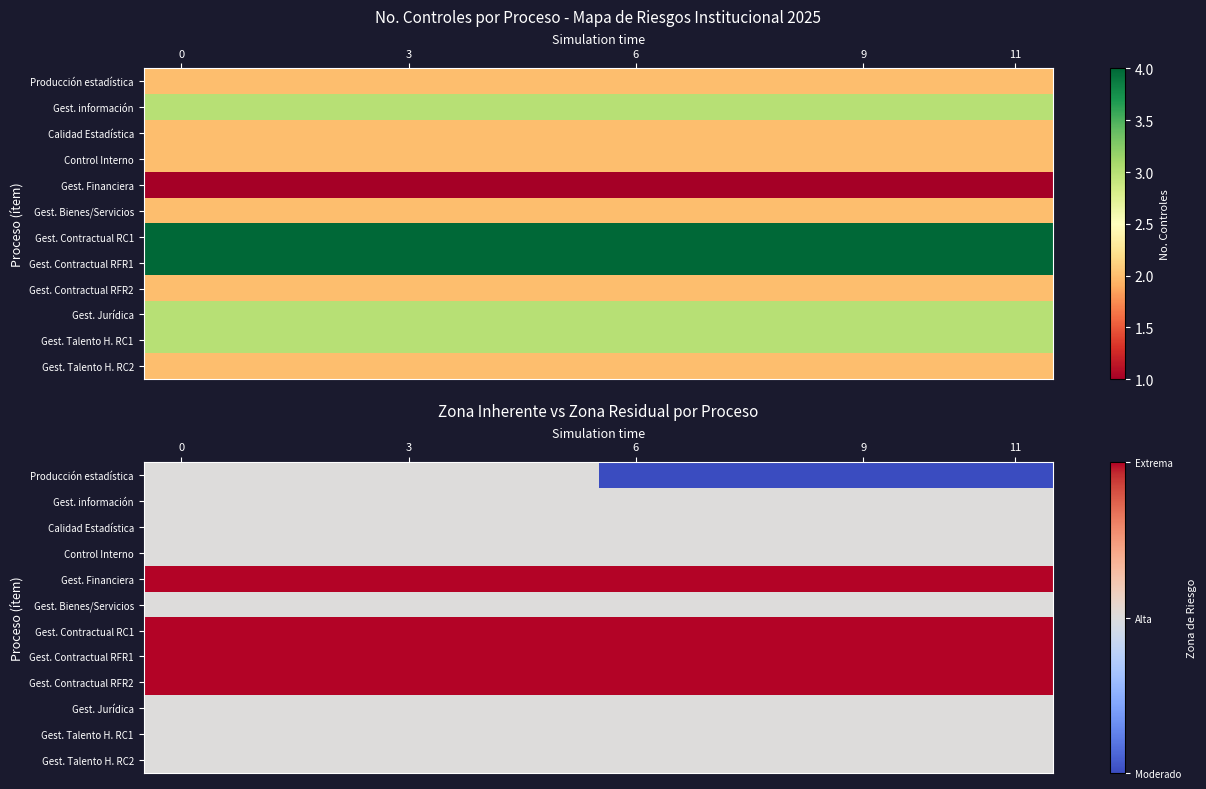

What is the average value of the Producción estadística series?

2